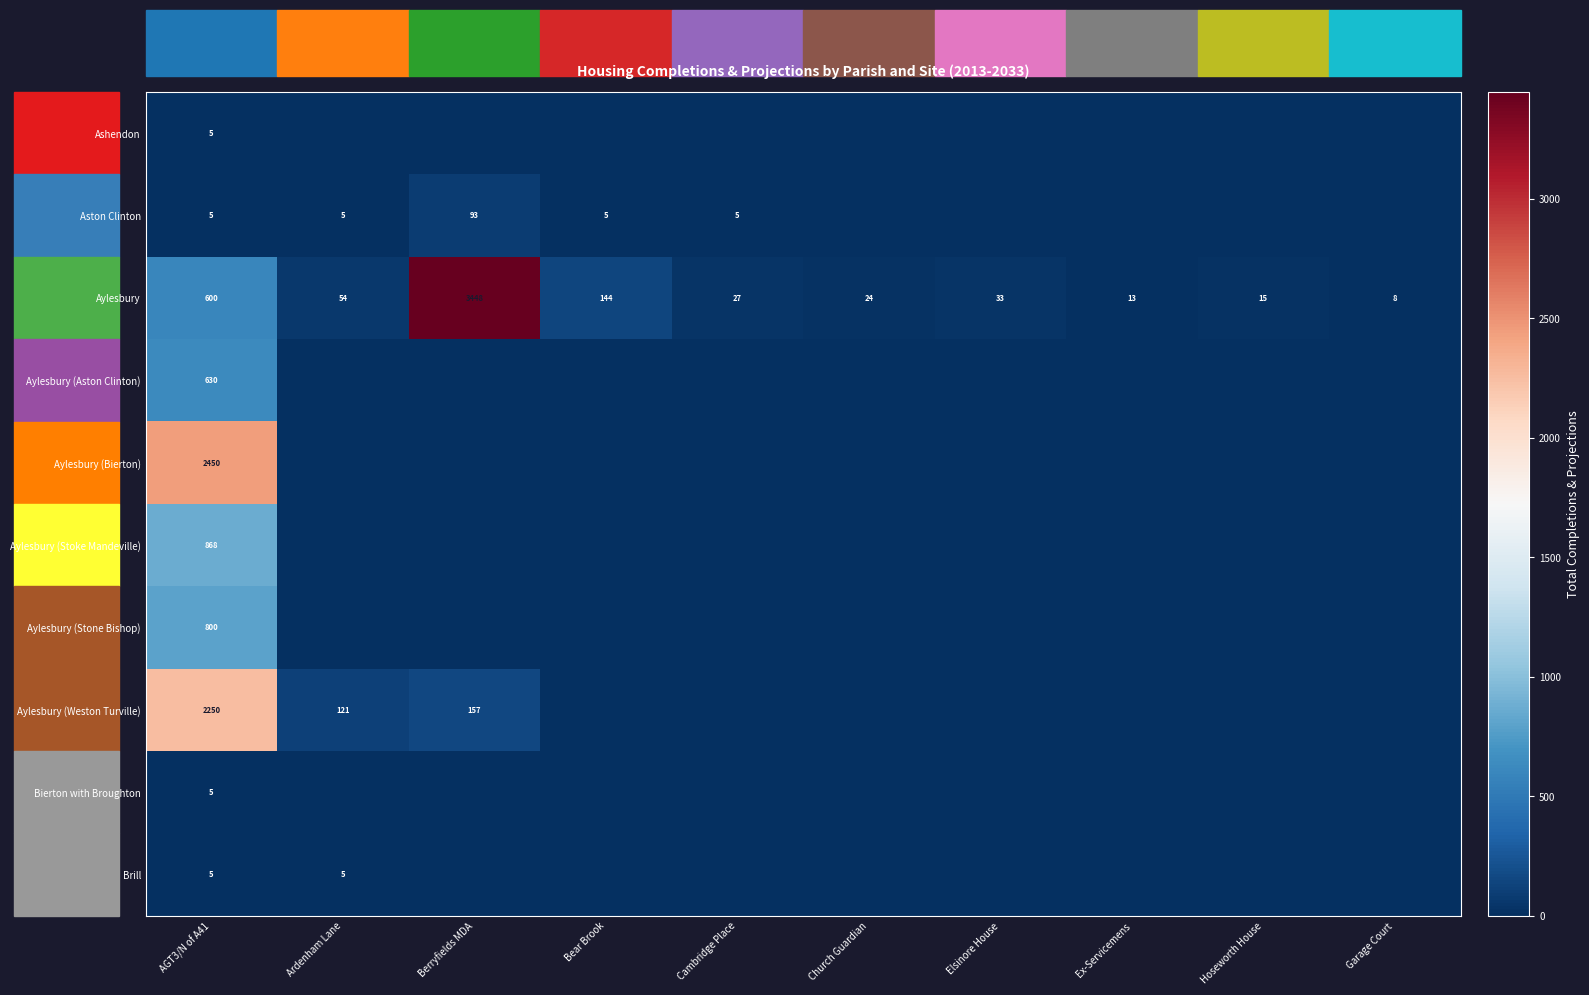

What is the difference between the second highest and minimum values in the Aylesbury series?

592